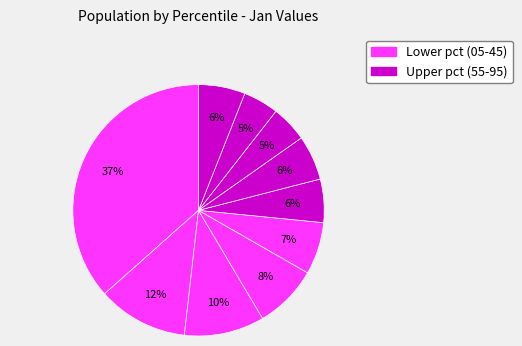

How many segments does this pie chart have?

10